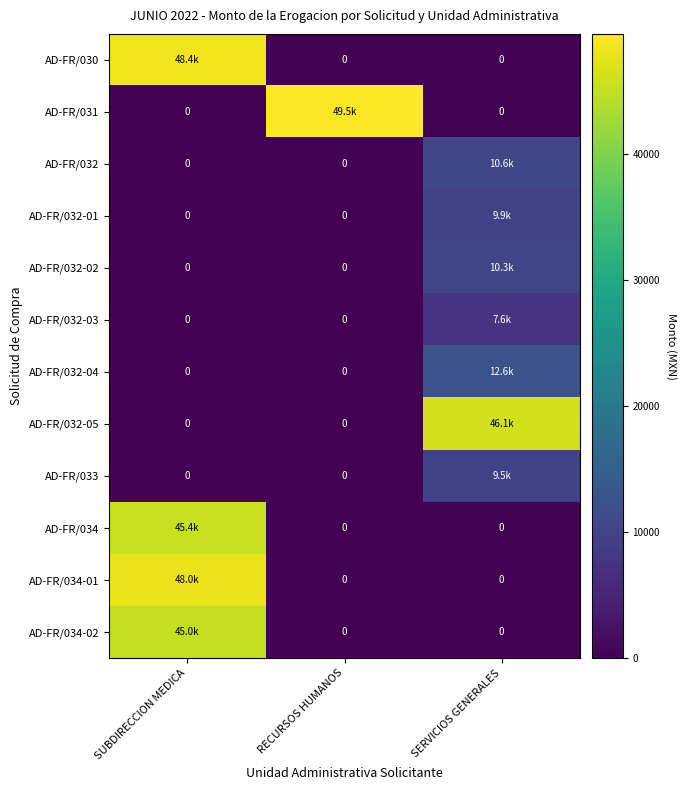

Rank the categories by AD-FR/032-04 value from highest to lowest.

SERVICIOS GENERALES, SUBDIRECCION MEDICA, RECURSOS HUMANOS